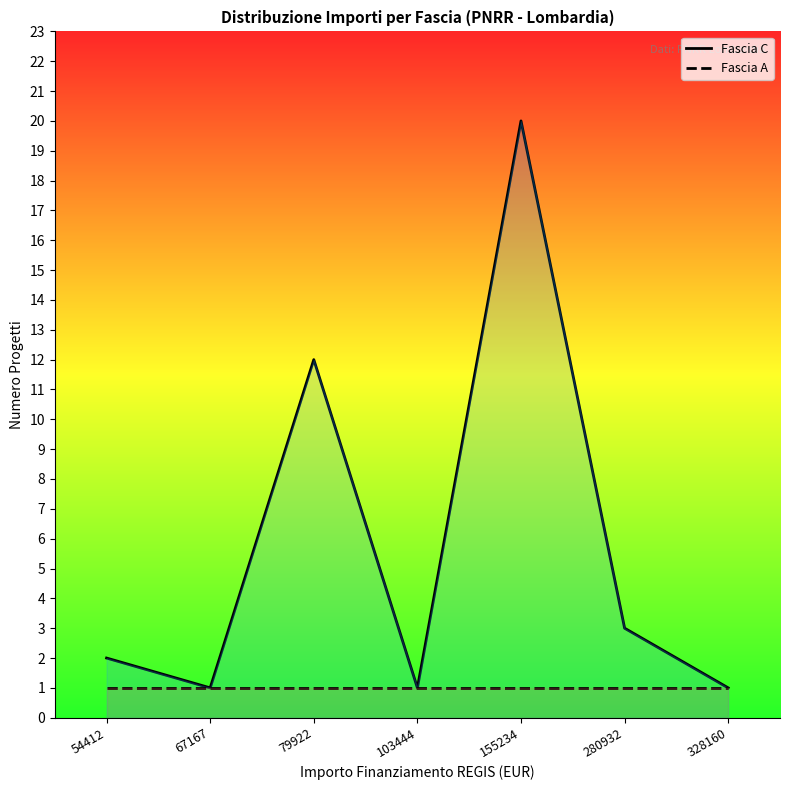

Reading left to right, extract all data points from this chart.

Fascia C: 2	1	12	1	20	3	1
Fascia A: 1	1	1	1	1	1	1